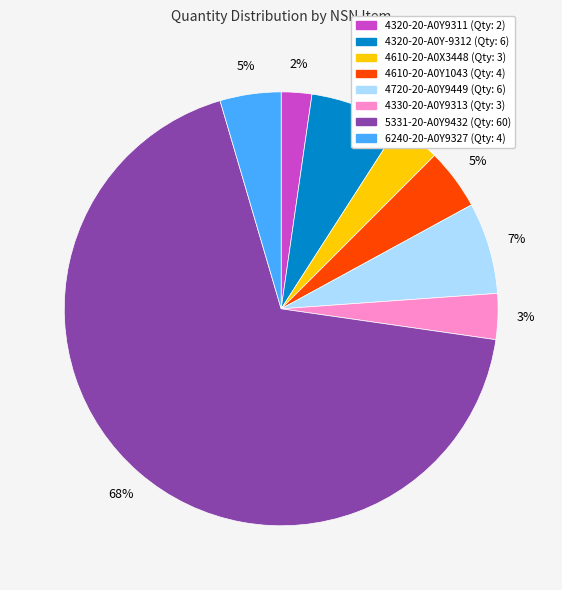

To the nearest percent, what is the difference between the largest and smallest slice percentages?

66%